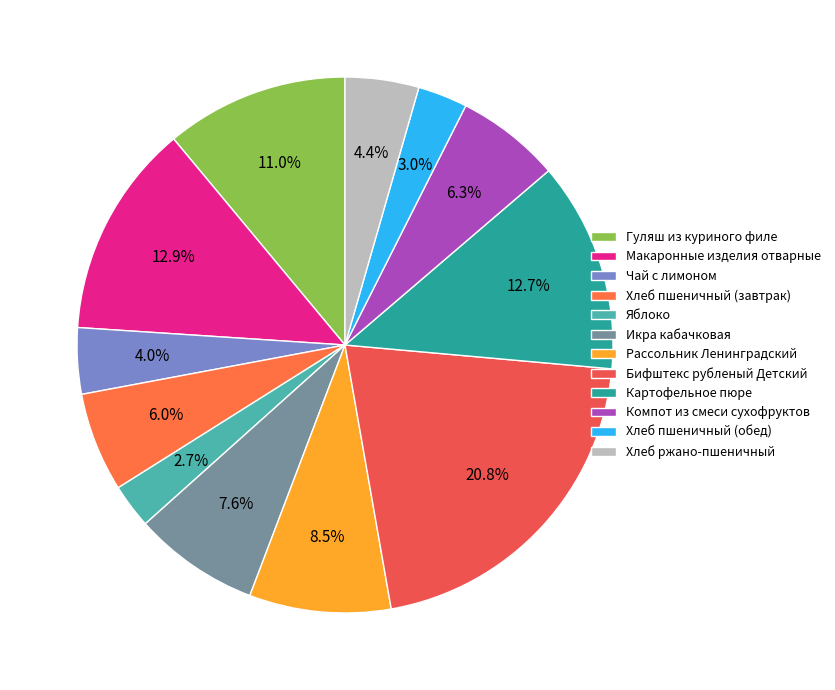

How many slices are in this pie chart?

12